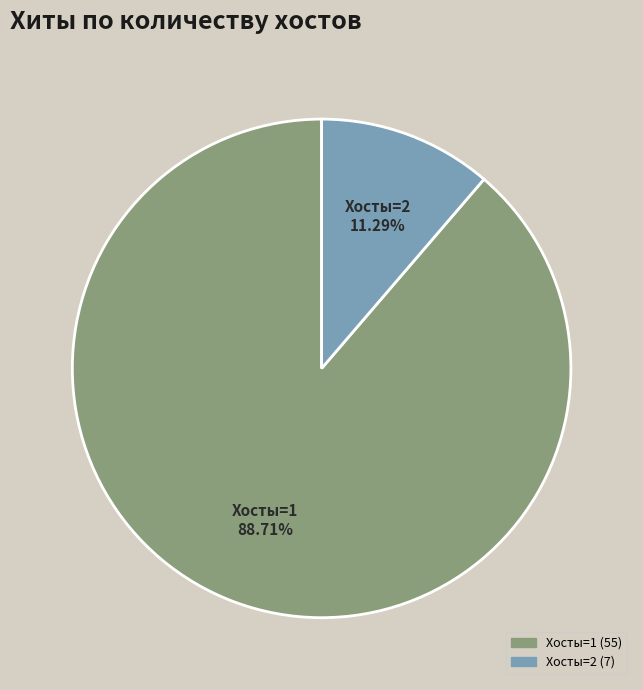

Rank the categories by value from lowest to highest.

Хосты=2 11.29%, Хосты=1 88.71%